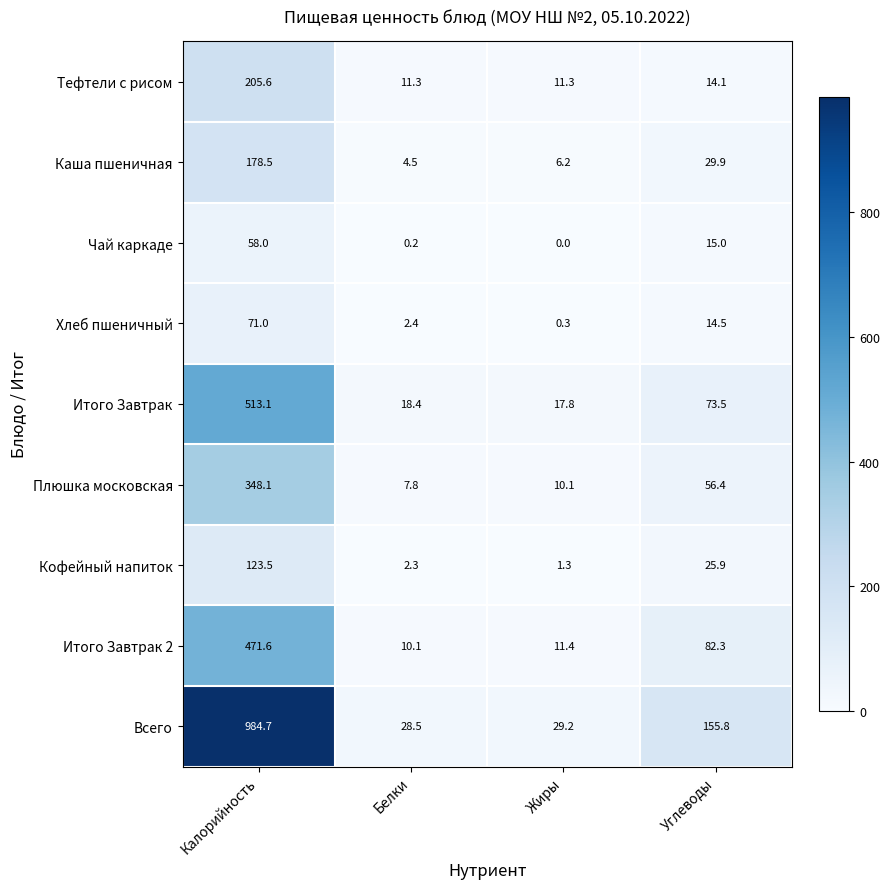

Count the number of data series in this chart.

9